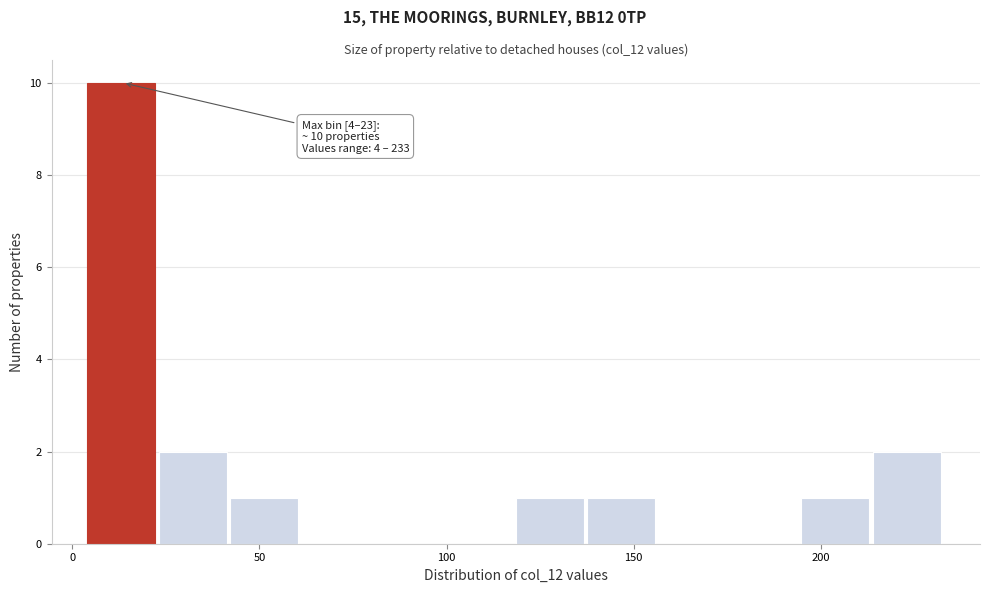

Around what value on the x-axis is the tallest bar? Give the approximate position of its centre, as read against the axis.

15